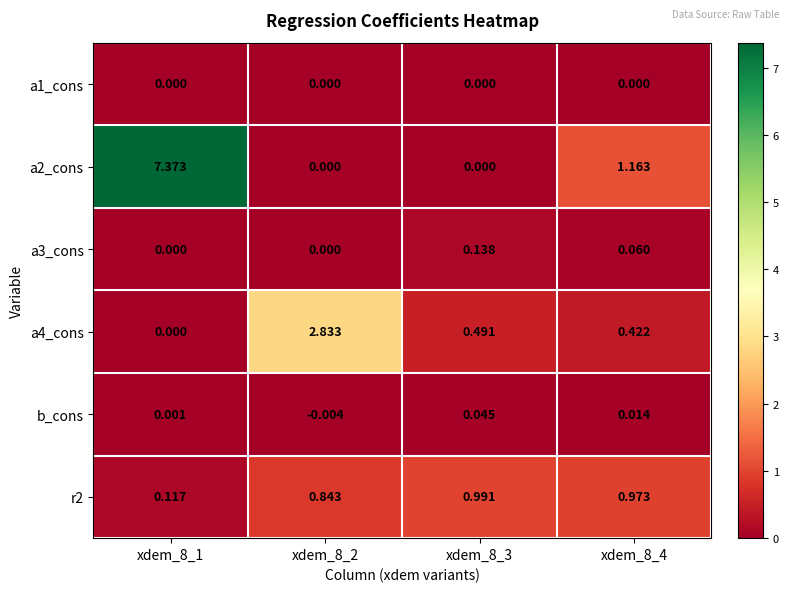

List the series in order of their peak value, highest first.

a2_cons, a4_cons, r2, a3_cons, b_cons, a1_cons